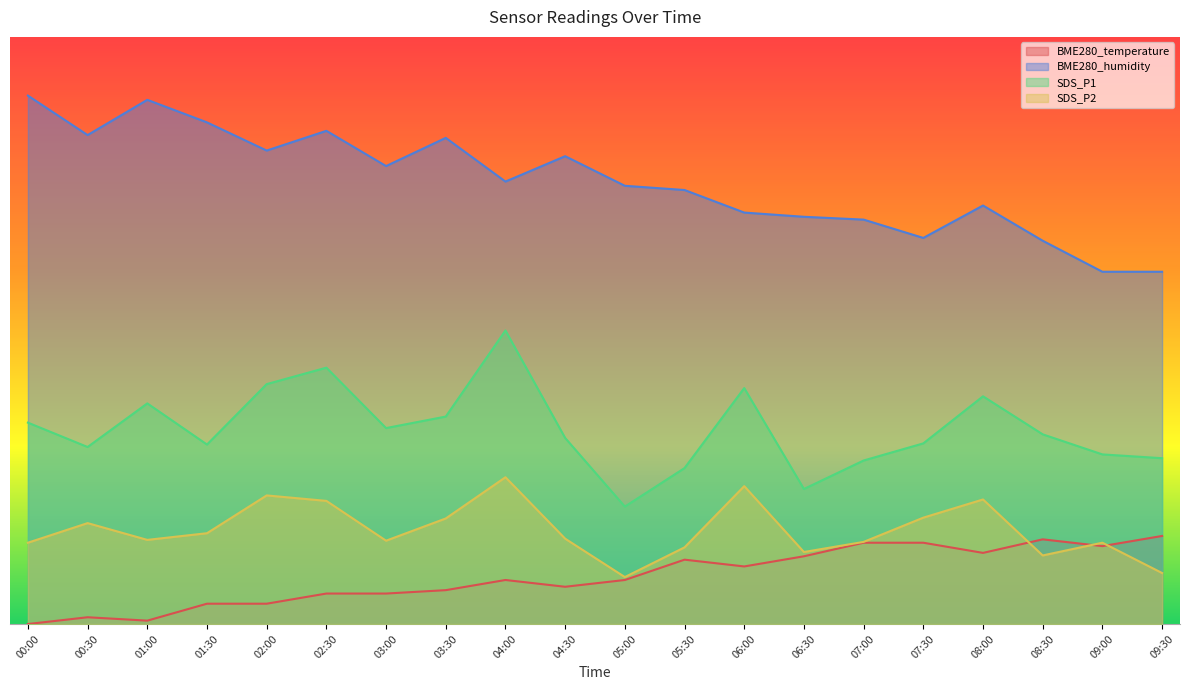

What is the difference between the BME280_temperature values at 05:30 and 01:30?

7.5